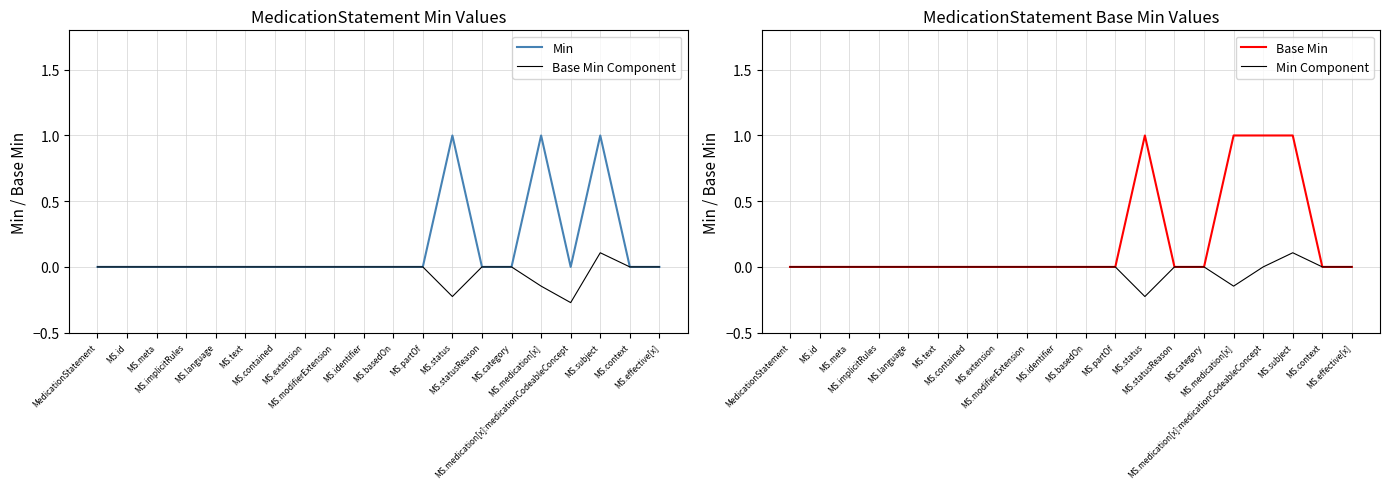

What position from the right is MS.context?

2